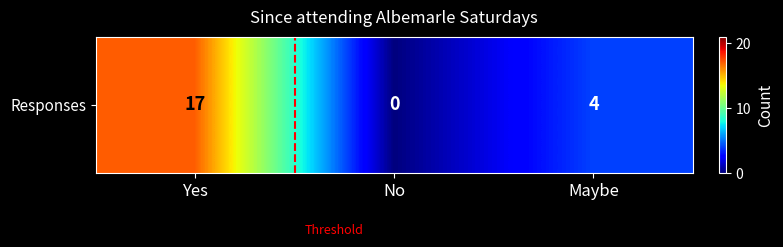

What is the difference between the second highest and minimum values?

4